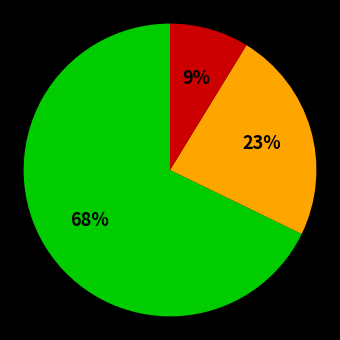

Is there a majority slice in this chart?

Yes